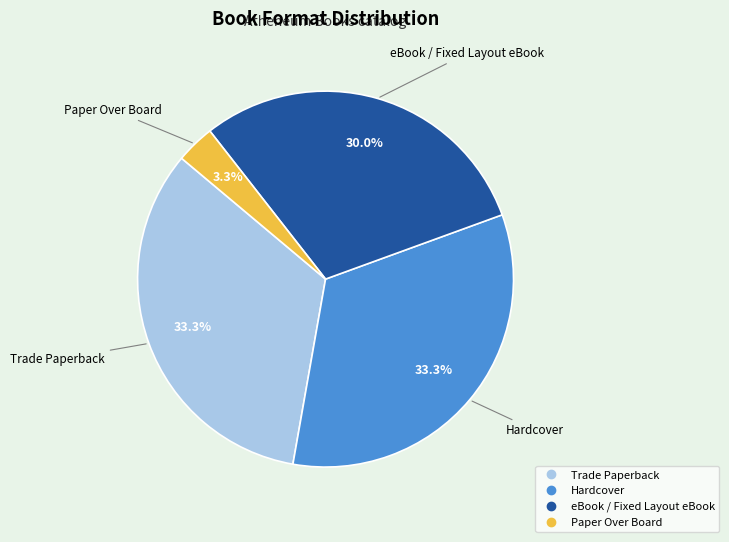

Does any single category account for the majority?

No